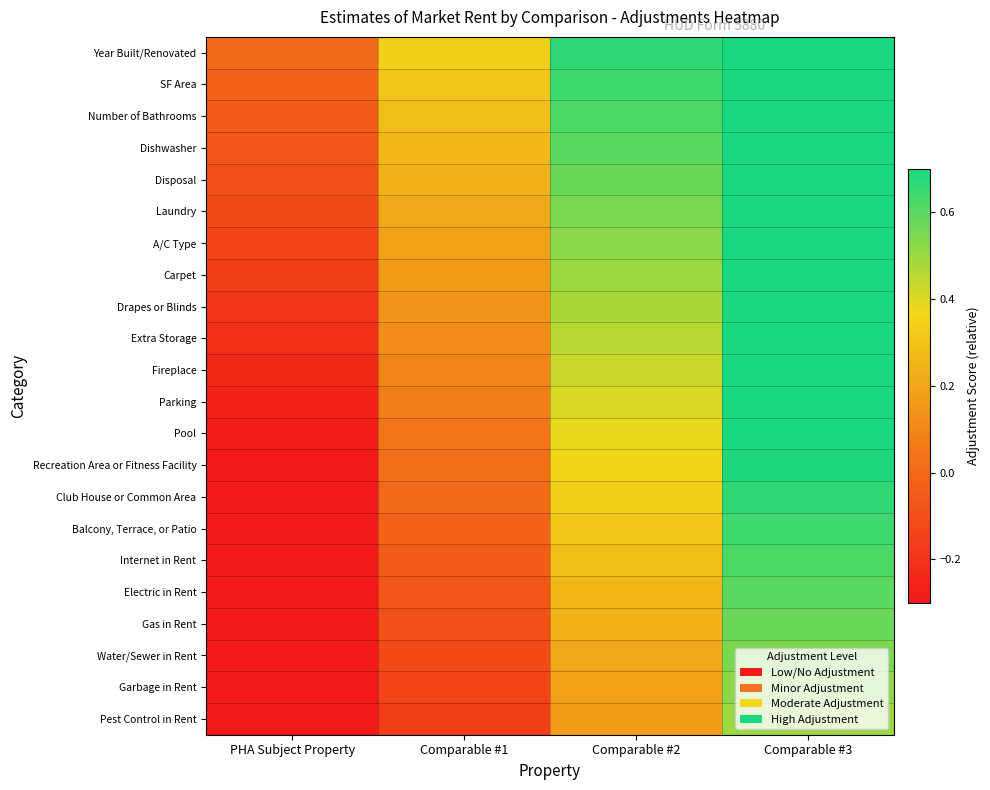

What is the spread (max minus min) of values at Comparable #2?

0.5